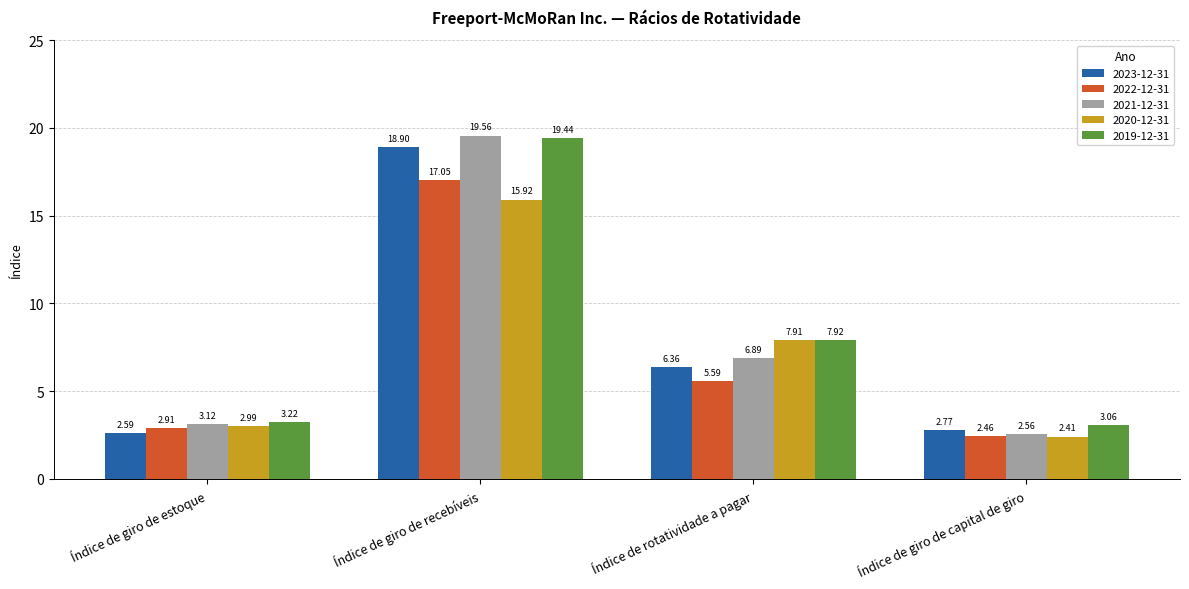

Which category has the lowest value across all series?

Índice de giro de capital de giro